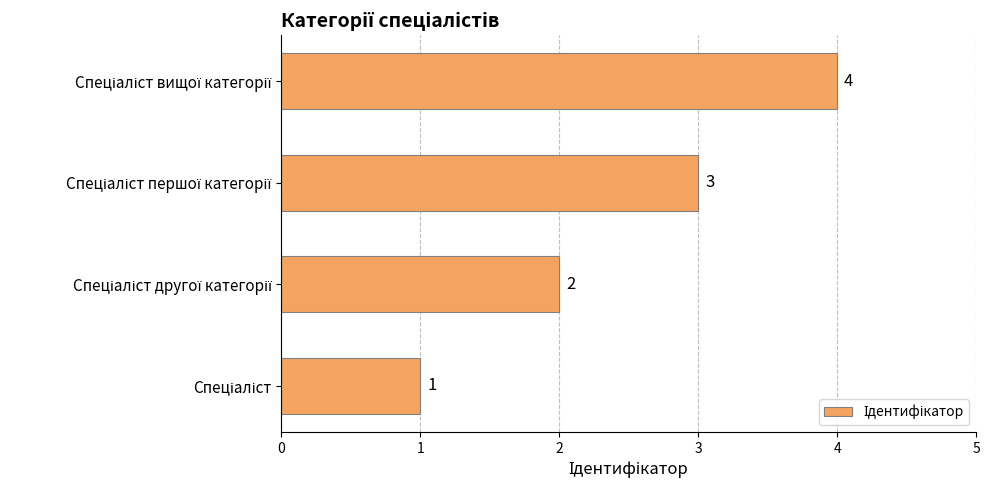

How many bars are there in total?

4